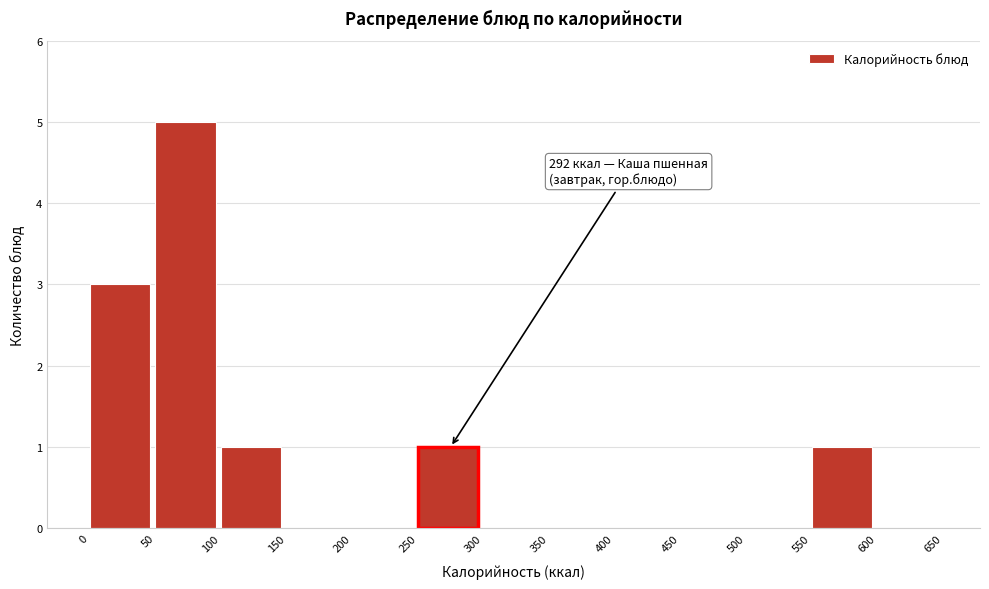

Which range on the x-axis has the tallest bar?

50 to 100